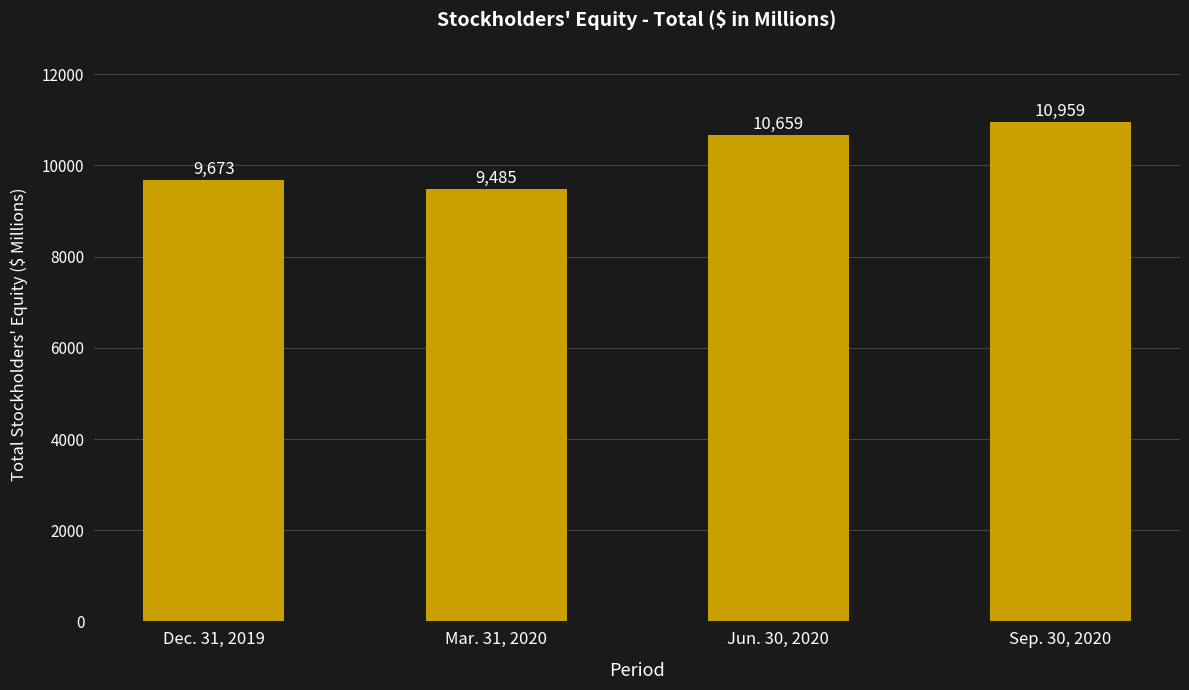

Reading left to right, transcribe all the data shown in this chart.

9673	9485	10659	10959